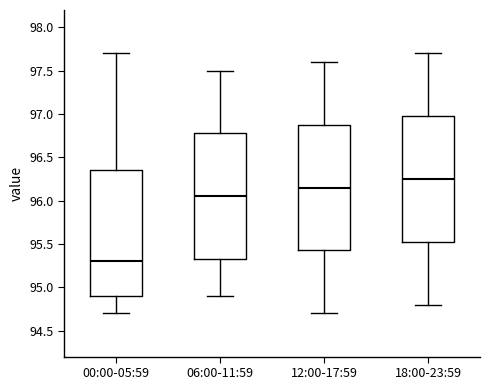

Reading left to right, transcribe this box plot: for each box, give where its median line is, the range the box spans, and where its two whiskers end, as read against the y-axis. The values are not printed on the chart, so give them approximately, as read against the axis.

00:00-05:59: median 95.30, box 94.90 to 96.35, whiskers 94.70 to 97.70
06:00-11:59: median 96.05, box 95.35 to 96.80, whiskers 94.90 to 97.50
12:00-17:59: median 96.15, box 95.45 to 96.90, whiskers 94.70 to 97.60
18:00-23:59: median 96.25, box 95.55 to 97.00, whiskers 94.80 to 97.70